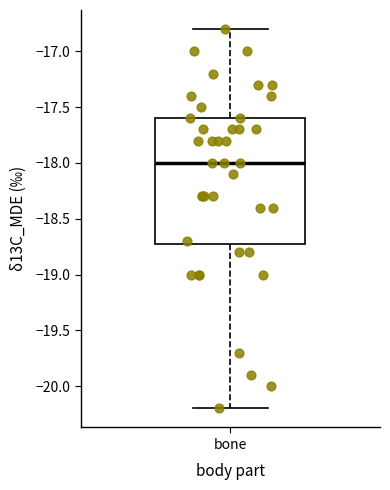

Transcribe this box plot: give where the median line is, the range the box spans, and where the two whiskers end, as read against the y-axis. The values are not printed on the chart, so give them approximately, as read against the axis.

median -18.0, box -18.7 to -17.6, whiskers -20.2 to -16.8